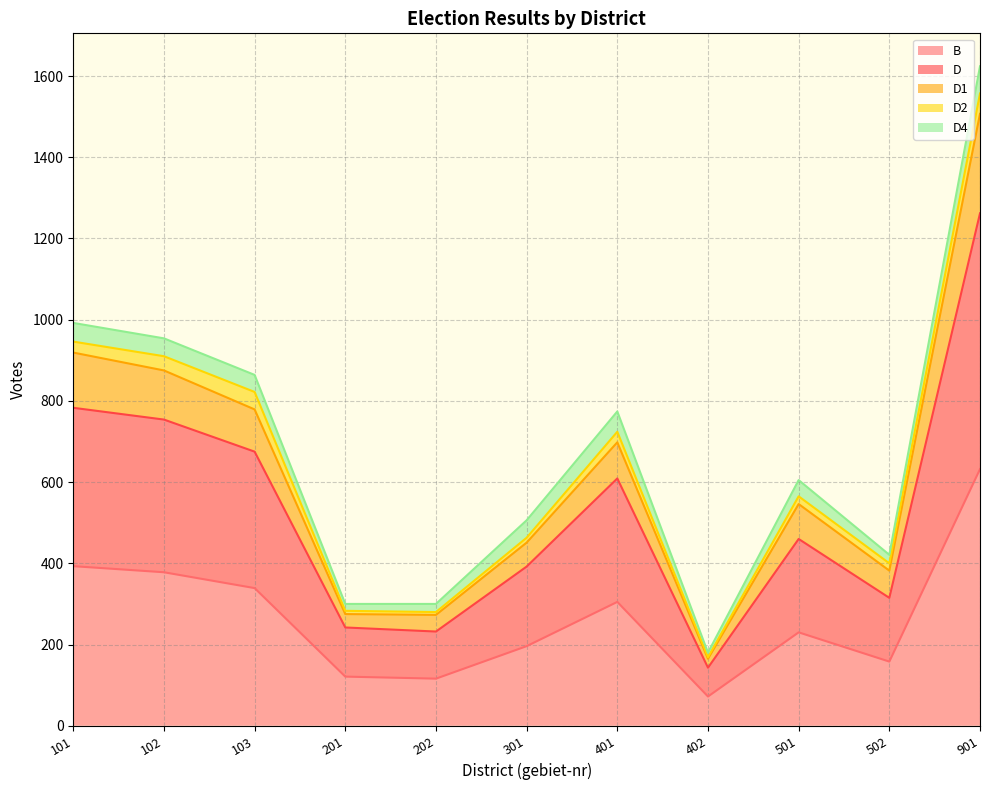

What is the smallest value displayed?

72